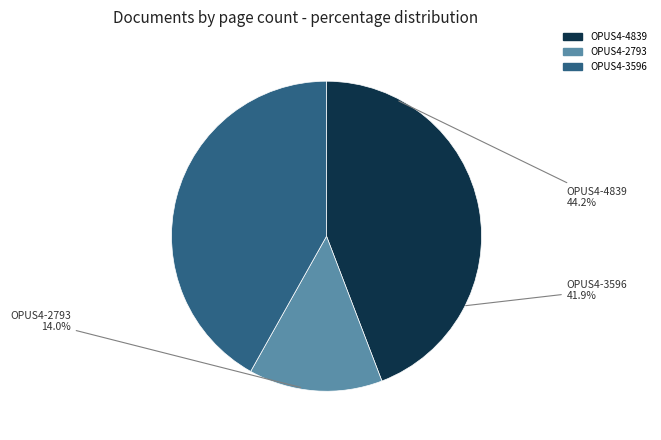

What is the ratio of the value at OPUS4-2793 to the value at OPUS4-3596?

0.3